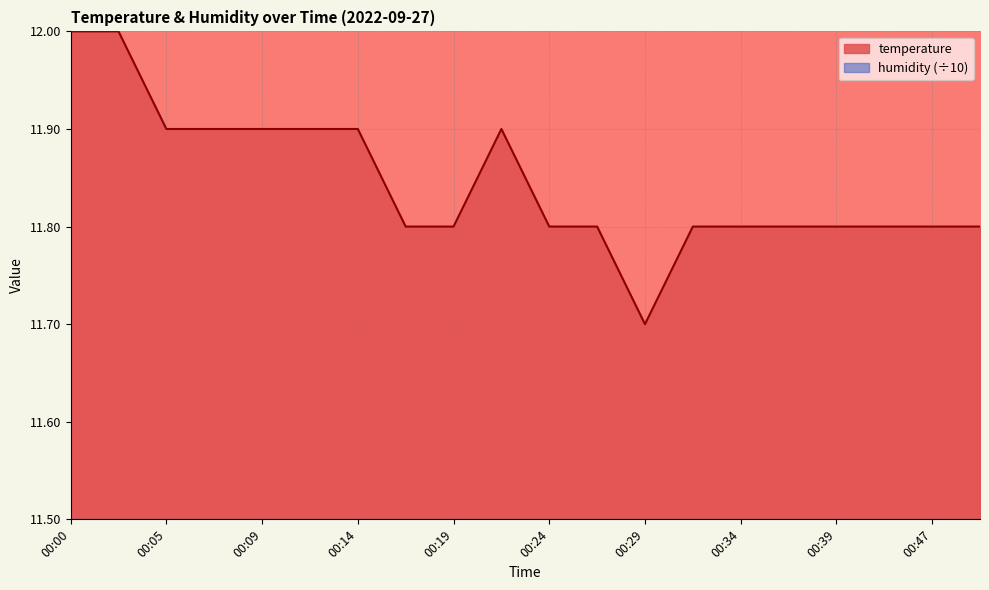

How many series are shown in this chart?

1